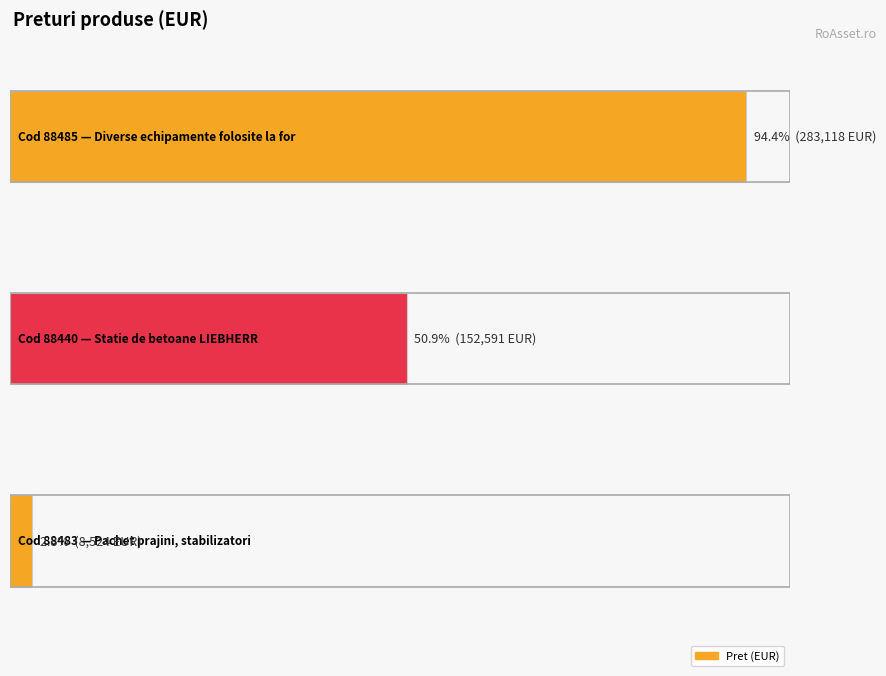

Reading right to left, list all the values displayed in this chart.

8524.0	152591.4	283118.0